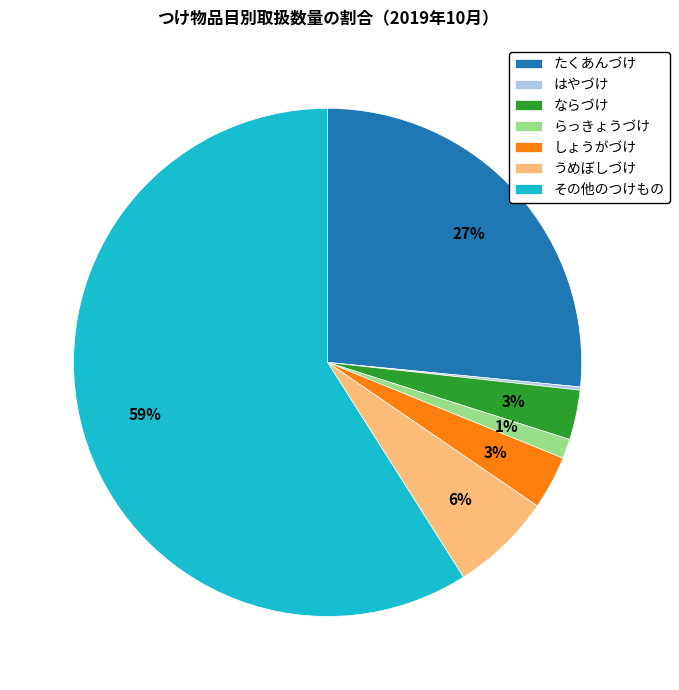

What is the largest slice in the pie chart?

その他のつけもの